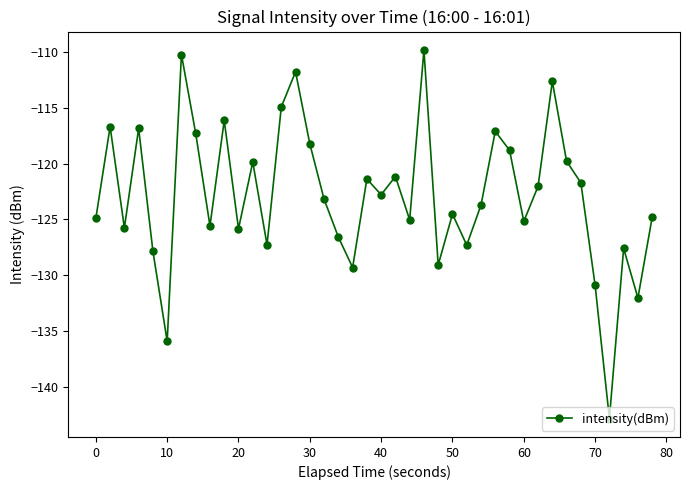

What is the average value?

-122.9